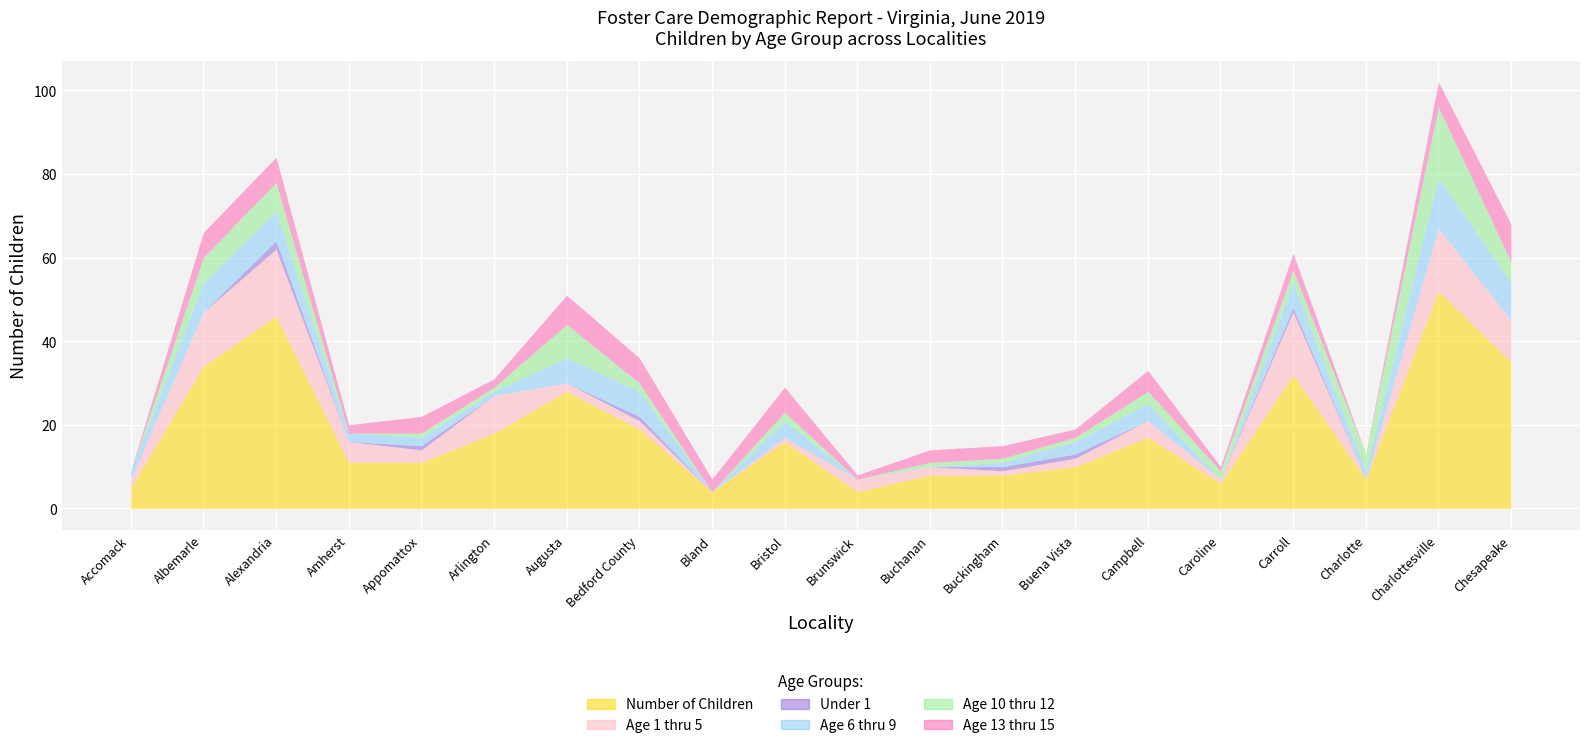

Reading left to right, list all the values displayed in this chart.

Number of Children: Accomack=5	Albemarle=34	Alexandria=46	Amherst=11	Appomattox=11	Arlington=18	Augusta=28	Bedford County=19	Bland=4	Bristol=16	Brunswick=4	Buchanan=8	Buckingham=8	Buena Vista=10	Campbell=17	Caroline=6	Carroll=32	Charlotte=7	Charlottesville=52	Chesapeake=35
Age 1 thru 5: Accomack=2	Albemarle=13	Alexandria=16	Amherst=5	Appomattox=3	Arlington=9	Augusta=2	Bedford County=2	Bland=0	Bristol=1	Brunswick=3	Buchanan=2	Buckingham=1	Buena Vista=2	Campbell=4	Caroline=1	Carroll=15	Charlotte=0	Charlottesville=15	Chesapeake=10
Under 1: Accomack=0	Albemarle=0	Alexandria=2	Amherst=0	Appomattox=1	Arlington=0	Augusta=0	Bedford County=1	Bland=0	Bristol=0	Brunswick=0	Buchanan=0	Buckingham=1	Buena Vista=1	Campbell=0	Caroline=0	Carroll=1	Charlotte=0	Charlottesville=0	Chesapeake=0
Age 6 thru 9: Accomack=2	Albemarle=7	Alexandria=7	Amherst=2	Appomattox=2	Arlington=1	Augusta=6	Bedford County=6	Bland=0	Bristol=4	Brunswick=0	Buchanan=0	Buckingham=1	Buena Vista=3	Campbell=4	Caroline=0	Carroll=6	Charlotte=2	Charlottesville=12	Chesapeake=9
Age 10 thru 12: Accomack=0	Albemarle=6	Alexandria=7	Amherst=0	Appomattox=1	Arlington=1	Augusta=8	Bedford County=2	Bland=0	Bristol=2	Brunswick=0	Buchanan=1	Buckingham=1	Buena Vista=1	Campbell=3	Caroline=2	Carroll=3	Charlotte=4	Charlottesville=17	Chesapeake=5
Age 13 thru 15: Accomack=0	Albemarle=6	Alexandria=6	Amherst=2	Appomattox=4	Arlington=2	Augusta=7	Bedford County=6	Bland=3	Bristol=6	Brunswick=1	Buchanan=3	Buckingham=3	Buena Vista=2	Campbell=5	Caroline=1	Carroll=4	Charlotte=0	Charlottesville=6	Chesapeake=9